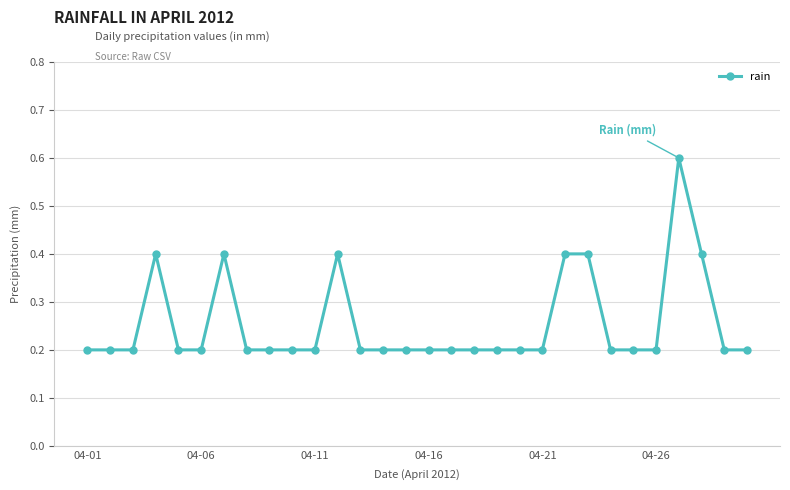

What is the value of the 9th point from the left?

0.2